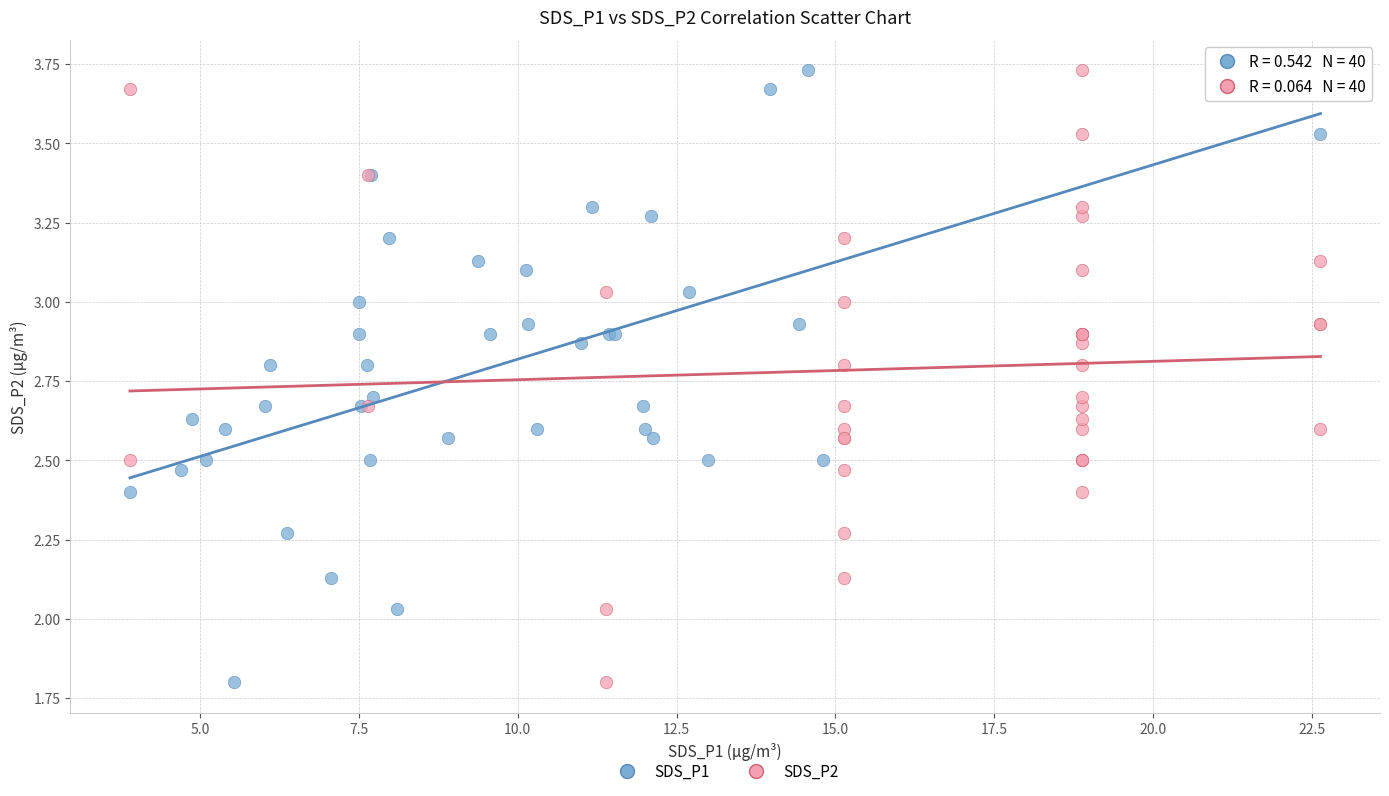

What are all the series names shown in the legend?

SDS_P1, SDS_P2